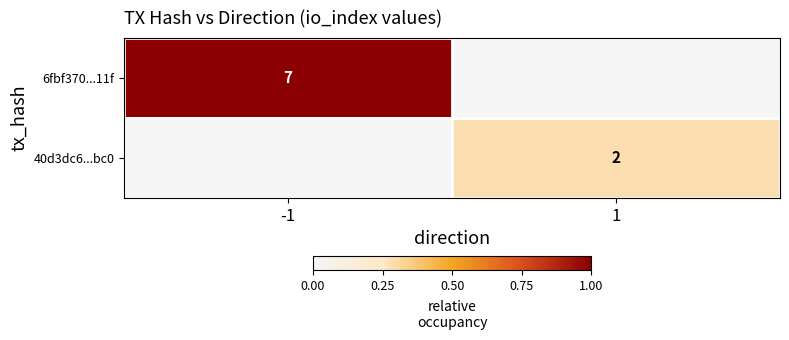

True or false: 40d3dc6...bc0 has a value of 3 at 1.

False